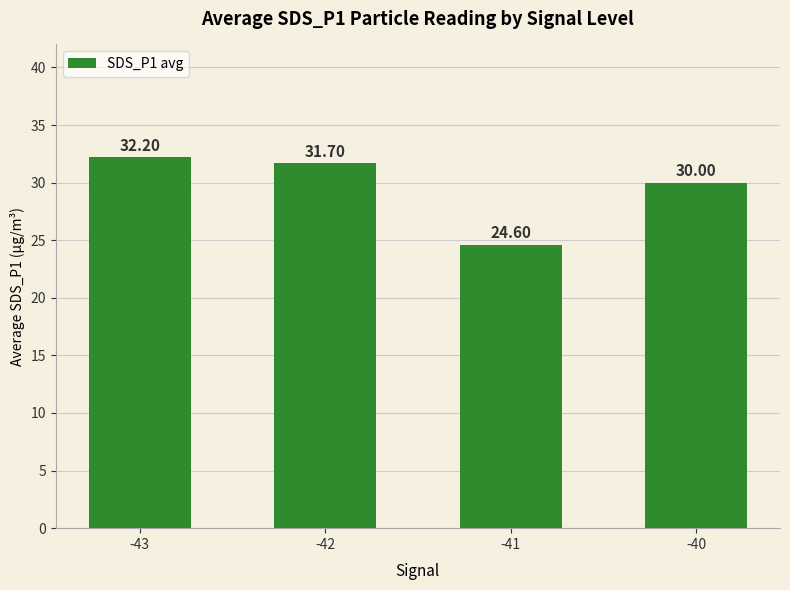

Reading right to left, extract all data points from this chart.

-40=30.0	-41=24.6	-42=31.7	-43=32.2